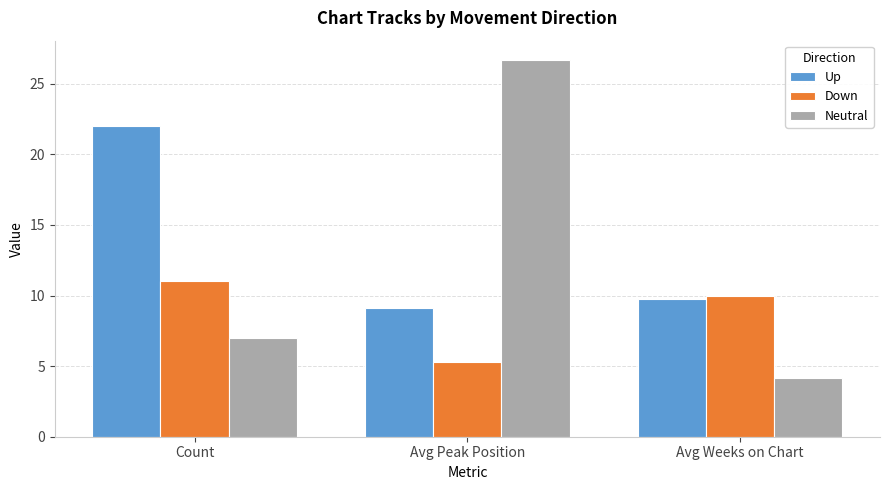

List the series in order of their peak value, highest first.

Neutral, Up, Down